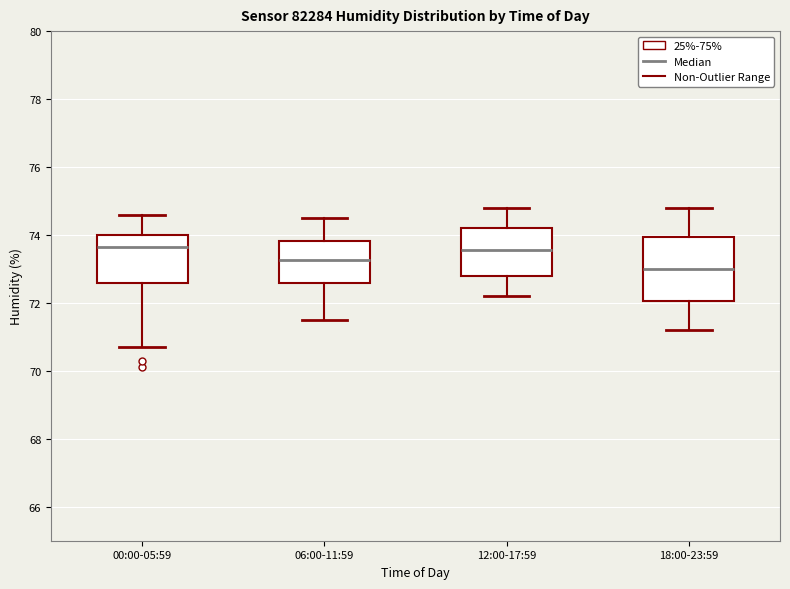

Where is the upper edge of the box for 12:00-17:59 on the y-axis? The values are not printed on the chart, so give them approximately, as read against the axis.

74.2